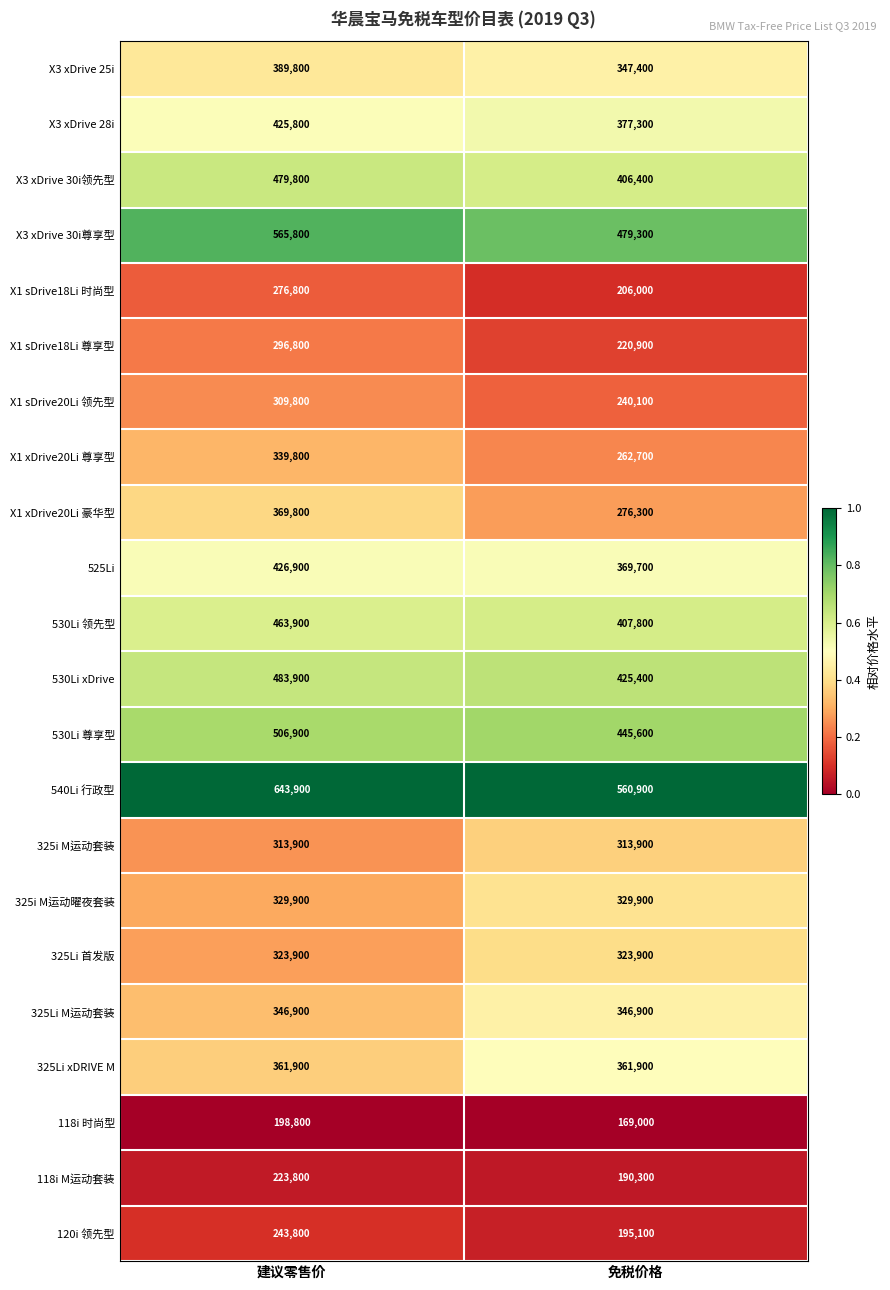

Which series has the widest spread of values?

X1 xDrive20Li 豪华型